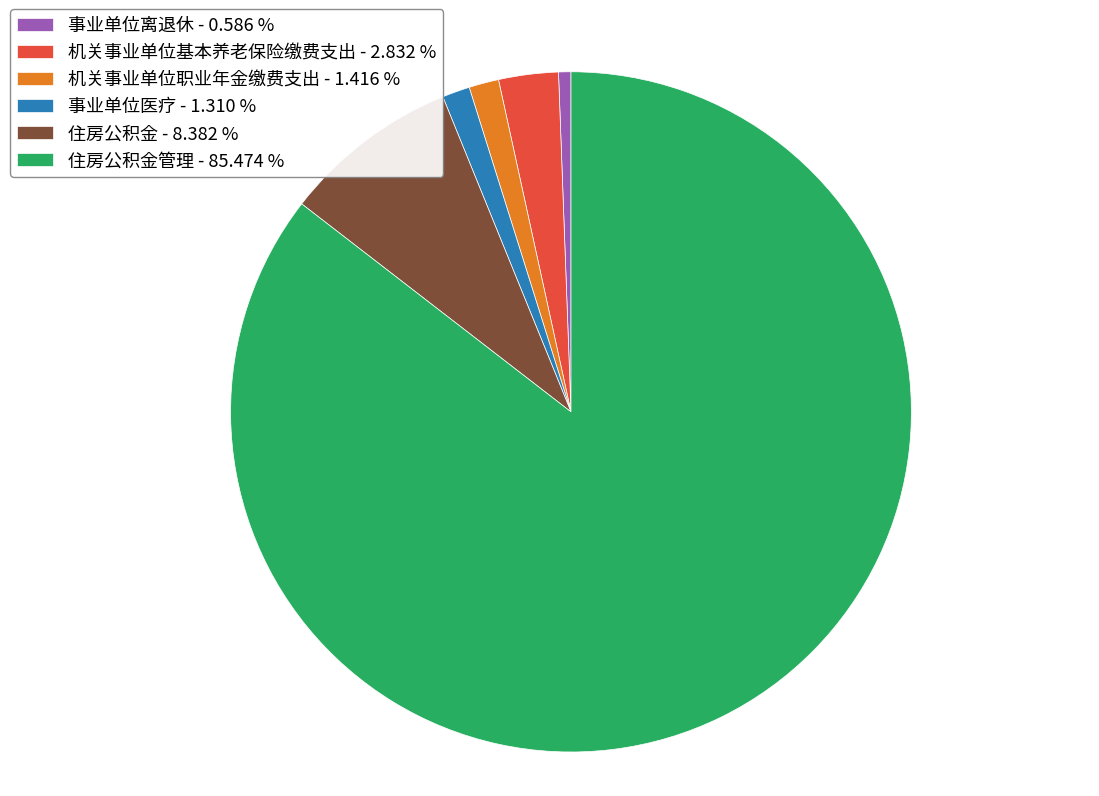

Is the sum of 事业单位医疗 - 1.310 % and 住房公积金 - 8.382 % greater than half?

No